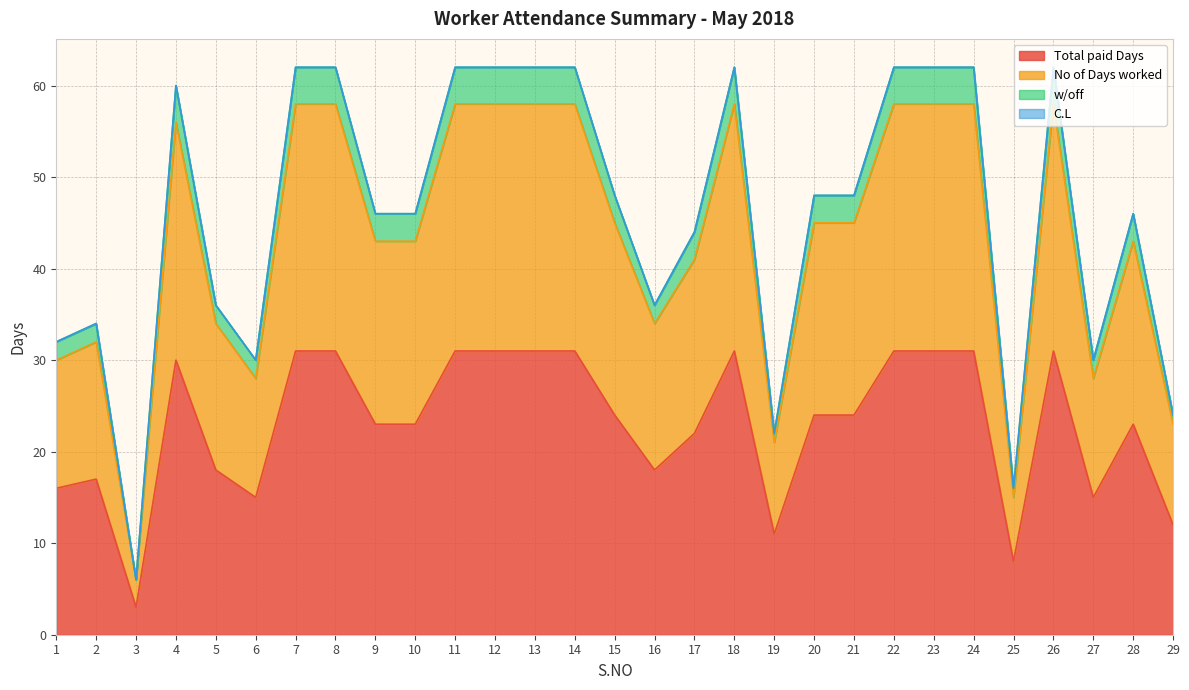

At which label does Total paid Days reach its minimum?

3